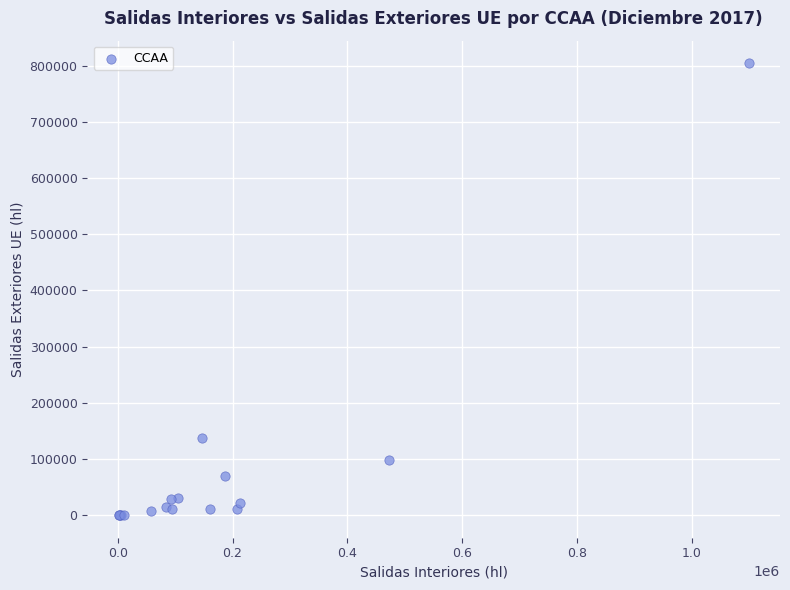

What Y value in the scatter plot is closest to 402314?

137101